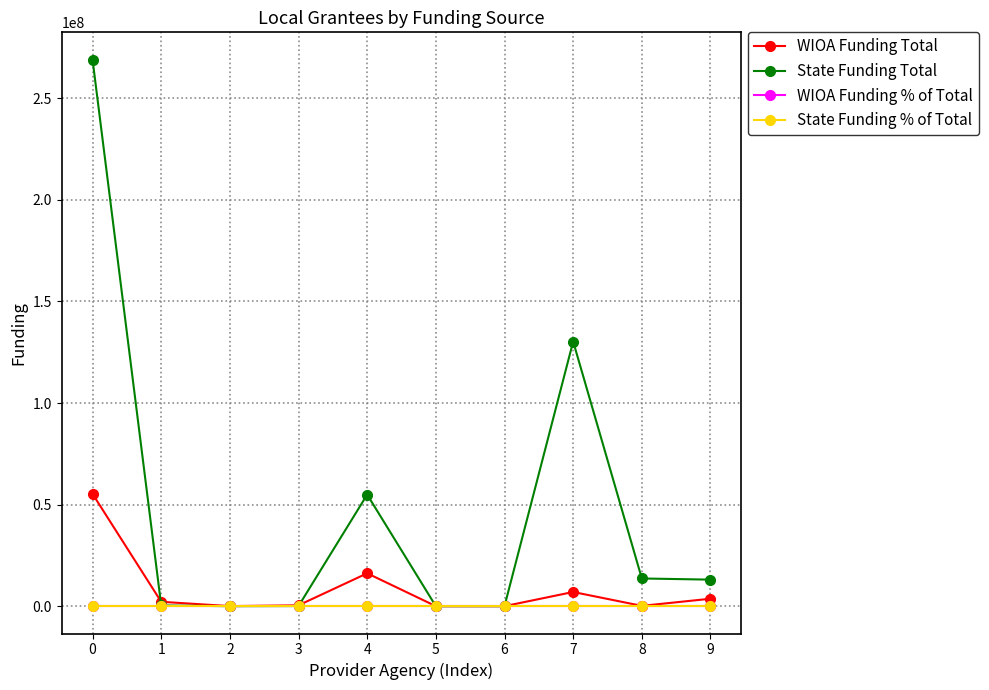

The value of State Funding Total at 6 is 0.0. True or false?

True